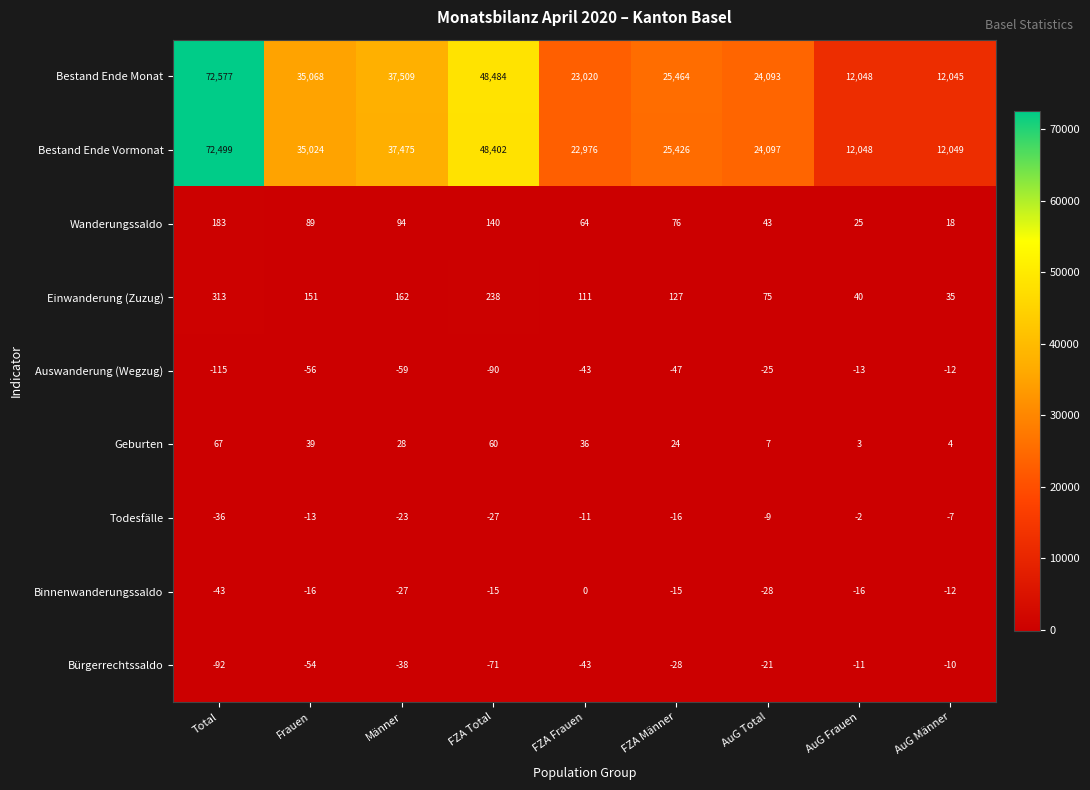

At which category does the chart reach its minimum across all series?

Total